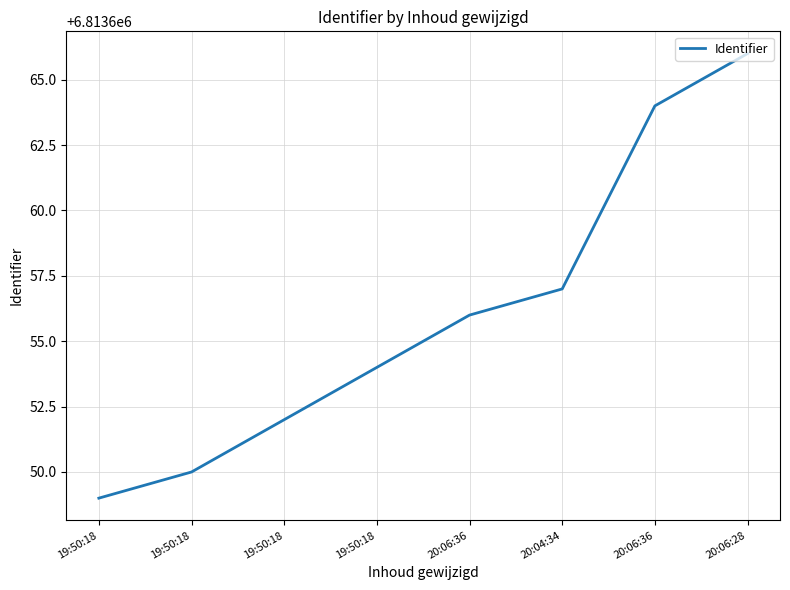

Rank the categories by value from lowest to highest.

19:50:18, 19:50:18, 19:50:18, 19:50:18, 20:06:36, 20:04:34, 20:06:36, 20:06:28